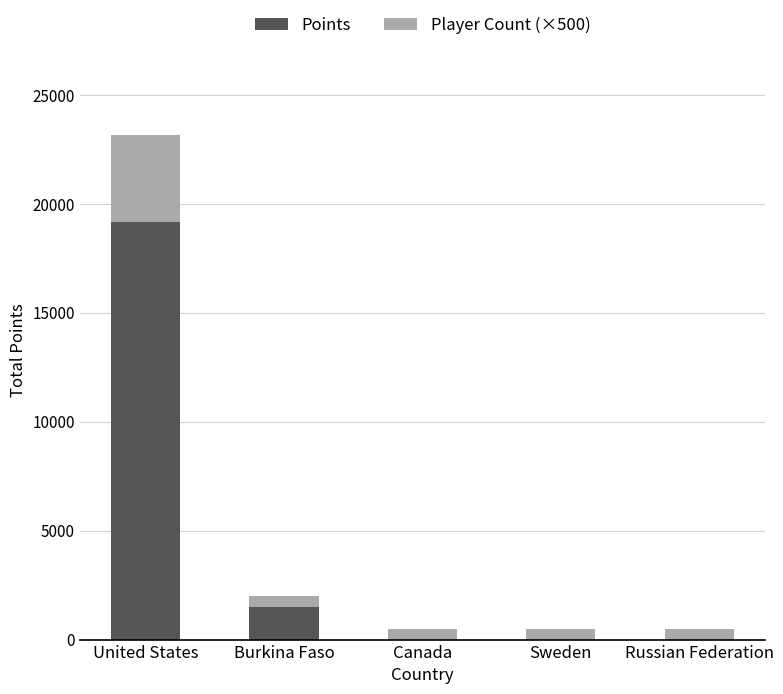

True or false: Points has a value of 8081 at United States.

False